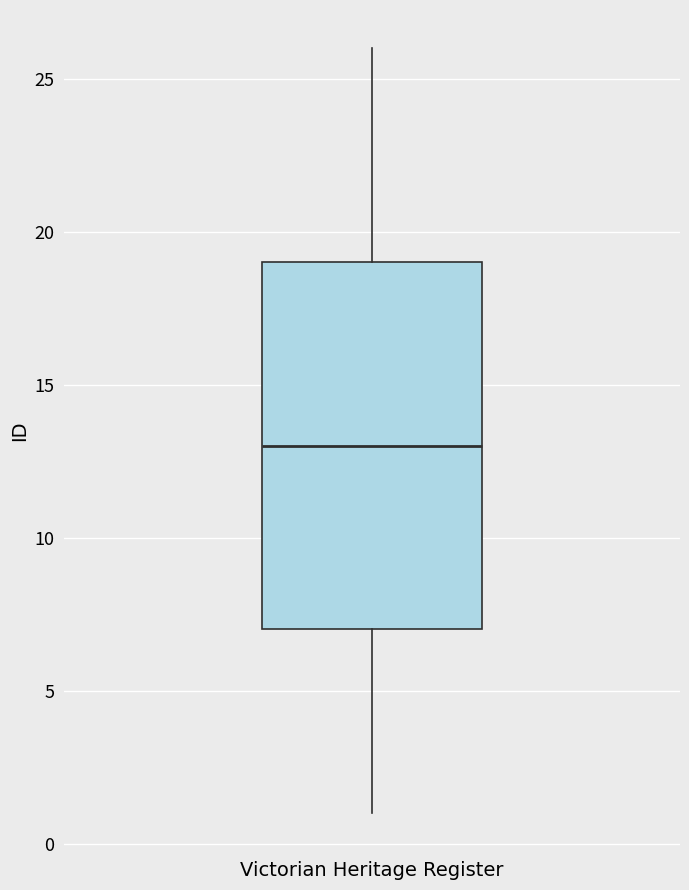

Read this box plot against the y-axis: the position of the median line, the range covered by the box, and the ends of both whiskers. The values are not printed on the chart, so give them approximately, as read against the axis.

median 13, box 7 to 19, whiskers 1 to 26